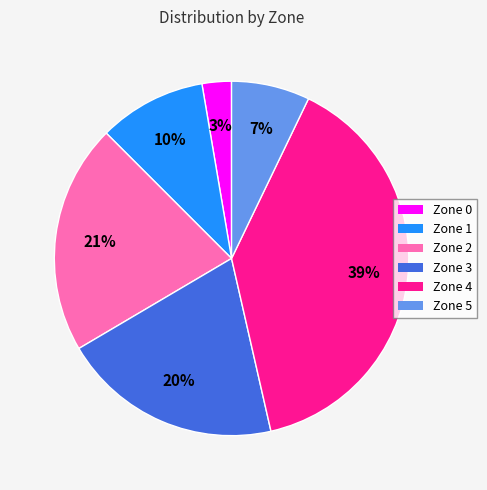

How many segments does this pie chart have?

6